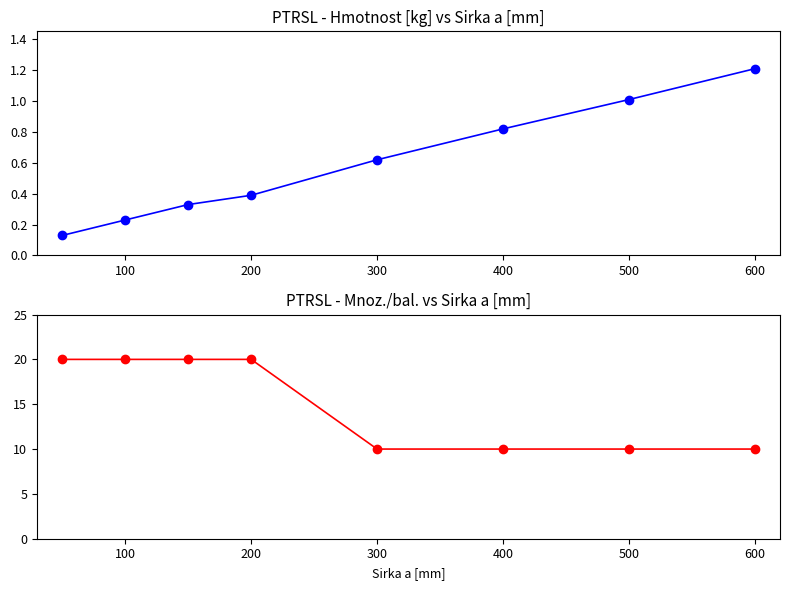

Which series has the largest total across all categories?

Mnoz./bal.